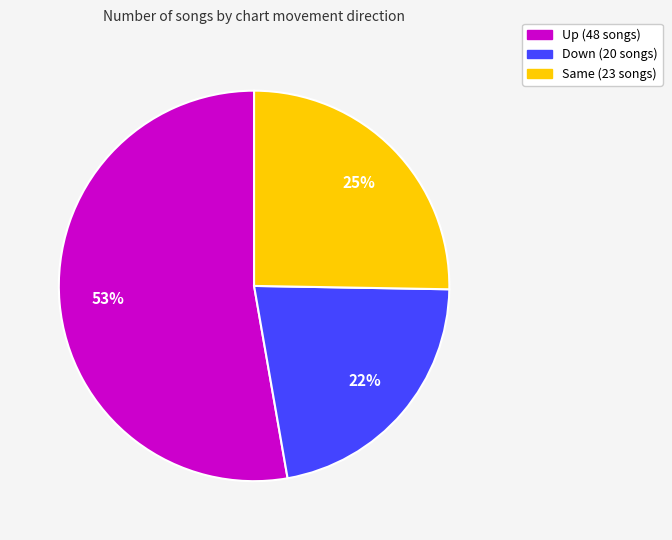

To the nearest percent, what is the average slice percentage?

33%